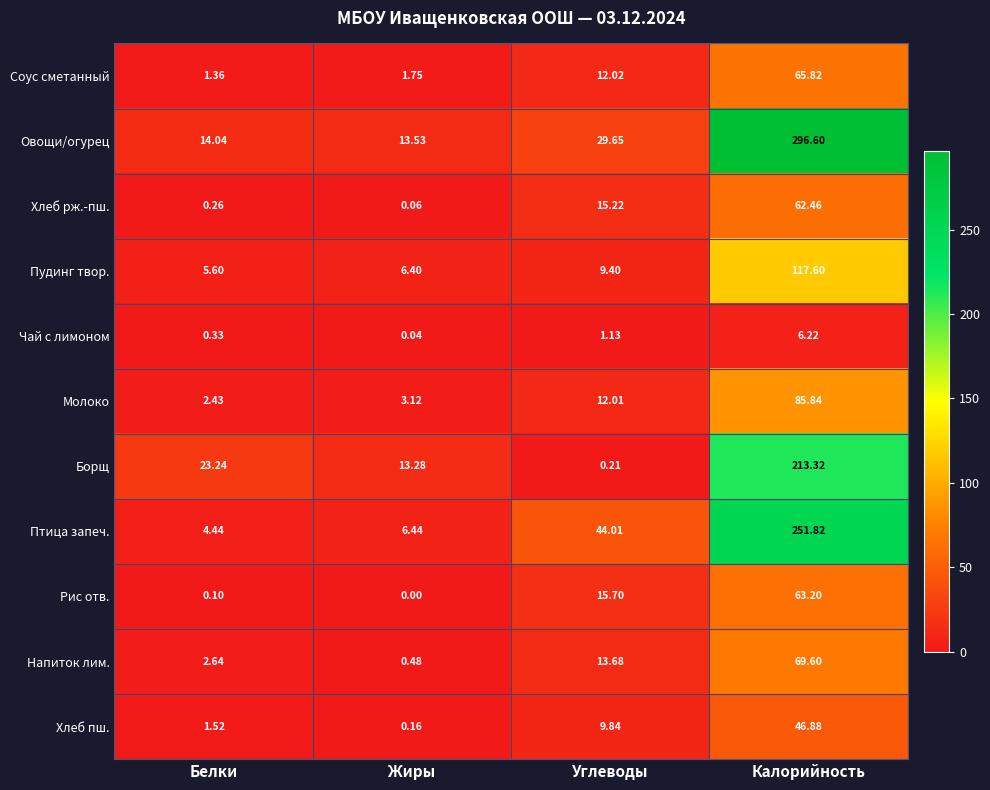

At which category does the chart reach its peak across all series?

Калорийность